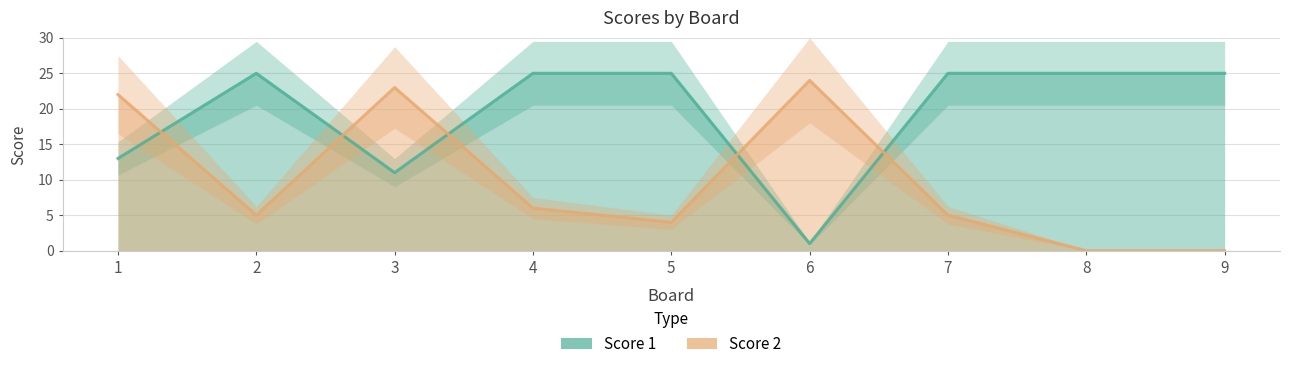

How many intersections are there between Score 1 and Score 2?

5